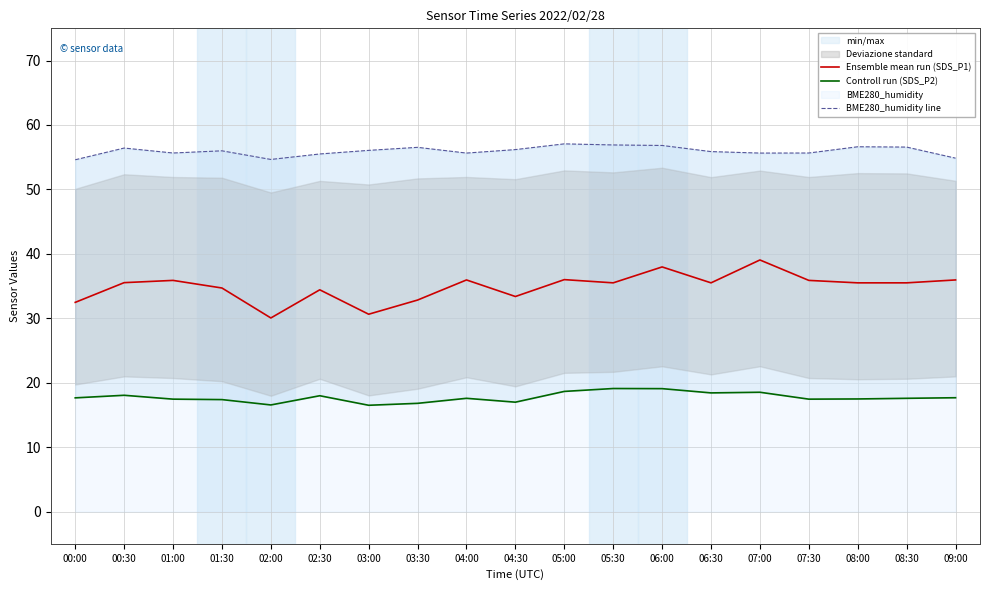

At which label is BME280_humidity line closest to 55?

09:00